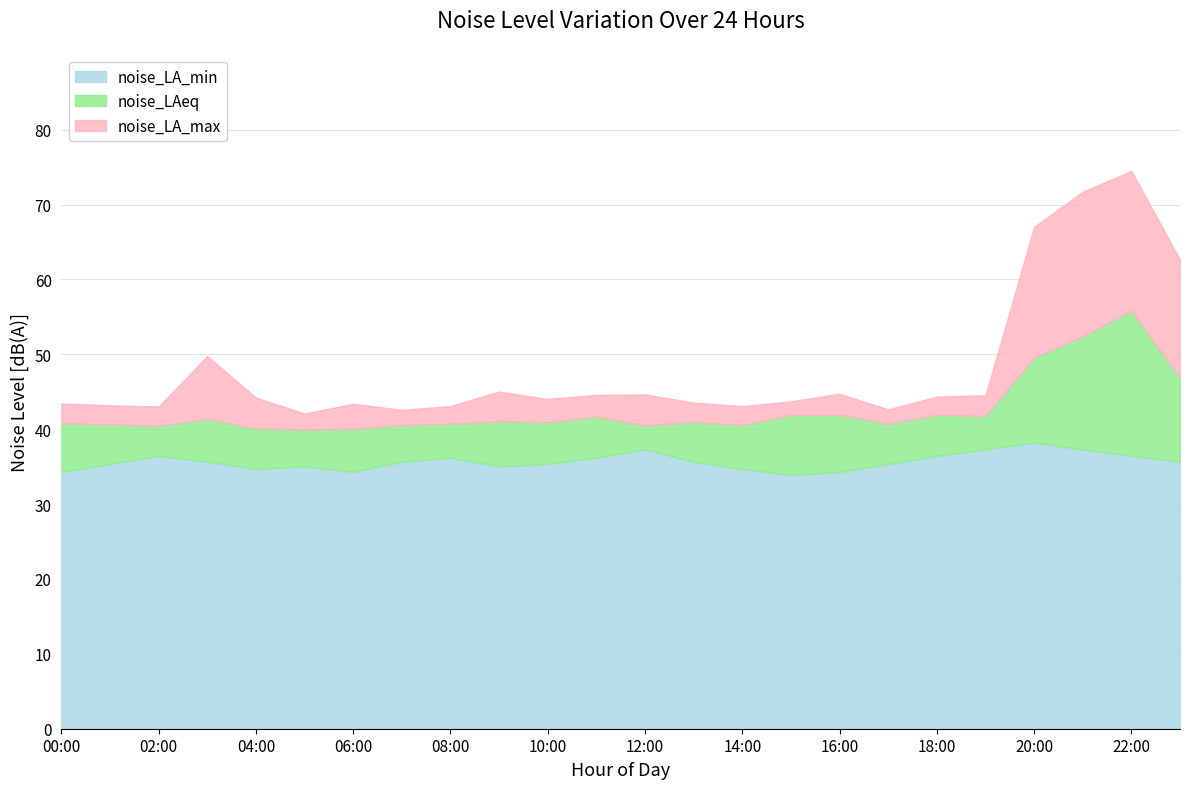

What is the spread (max minus min) of values at 03:00?

14.1